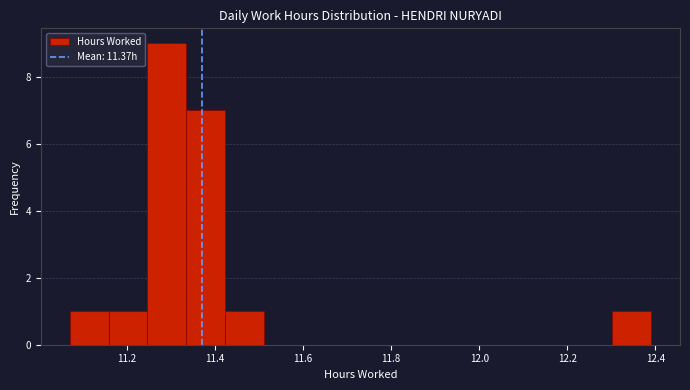

Reading left to right, transcribe this chart: for each bar, give the range it covers on the x-axis and its height. Neither the bar edges nor the heights are printed on the chart, so give them approximately, as read against the axes.

11.070 to 11.158: 1
11.158 to 11.246: 1
11.246 to 11.334: 9
11.334 to 11.422: 7
11.422 to 11.510: 1
11.510 to 11.598: 0
11.598 to 11.686: 0
11.686 to 11.774: 0
11.774 to 11.862: 0
11.862 to 11.950: 0
11.950 to 12.038: 0
12.038 to 12.126: 0
12.126 to 12.214: 0
12.214 to 12.302: 0
12.302 to 12.390: 1